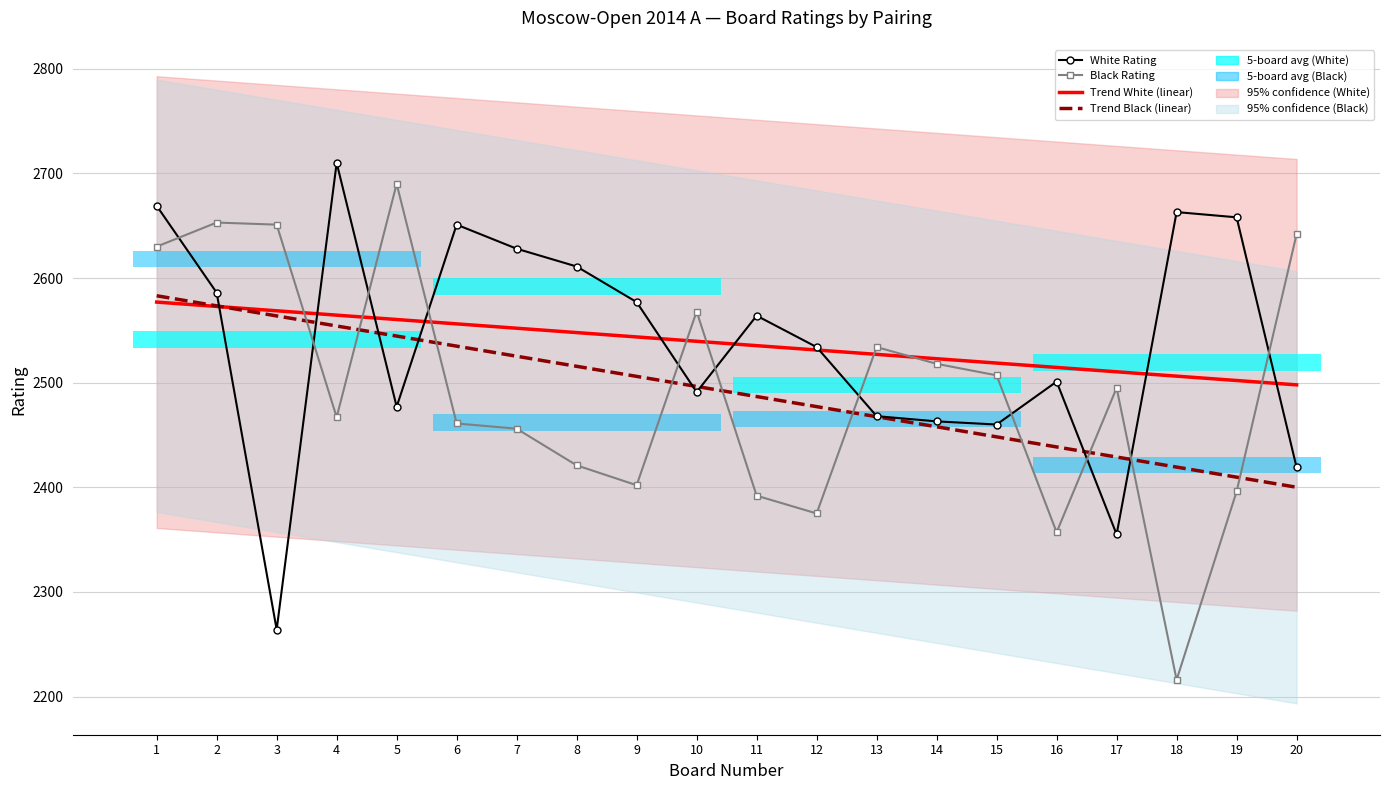

Is it true that Black Rating equals 2534.0 at 13?

True